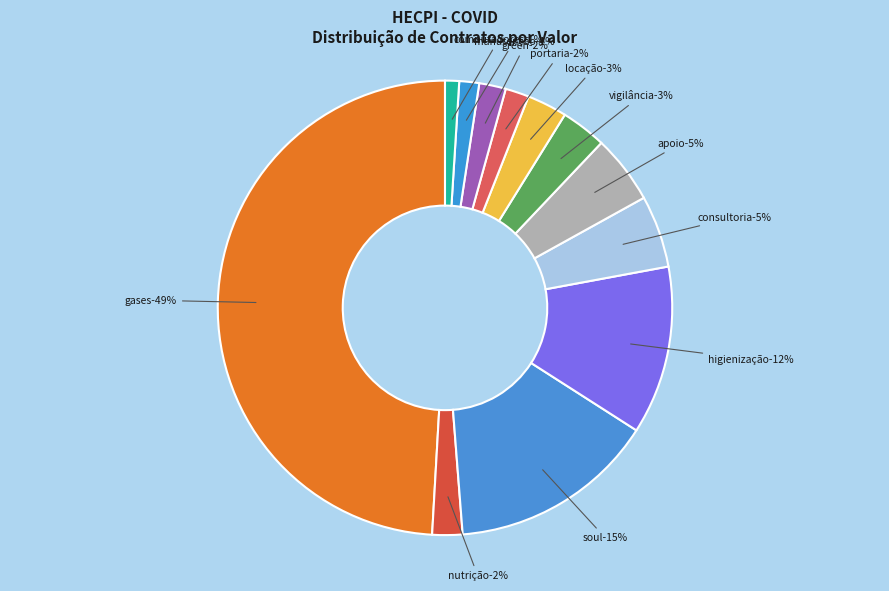

What is the total percentage of PORTARIA and SERVIÇOS DE APOIO DIAGNÓSTICO?

6.6%